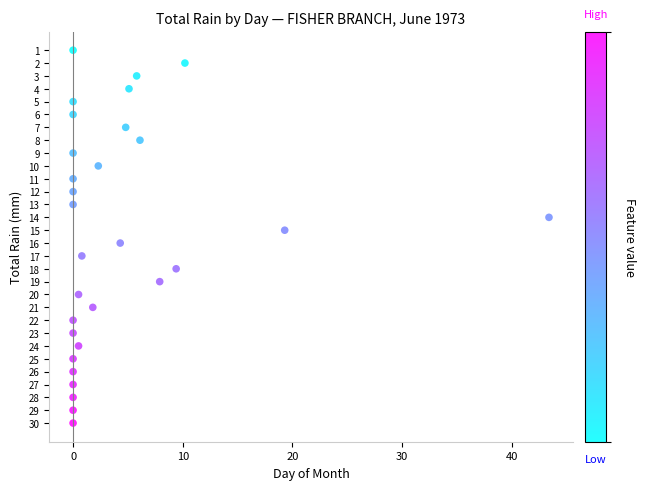

What is the range of Y values (max minus min)?

29